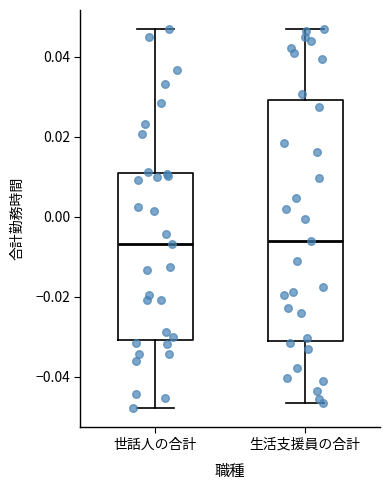

Which box is the tallest, from its lower edge to its upper edge?

生活支援員の合計